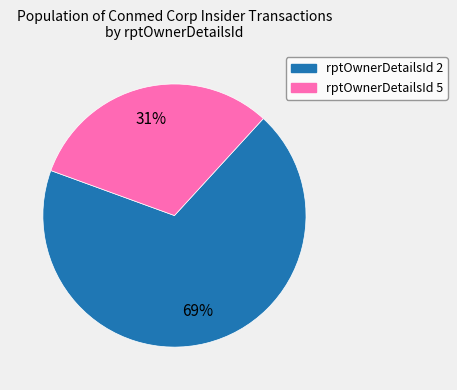

To the nearest percent, what is the average slice percentage?

50%